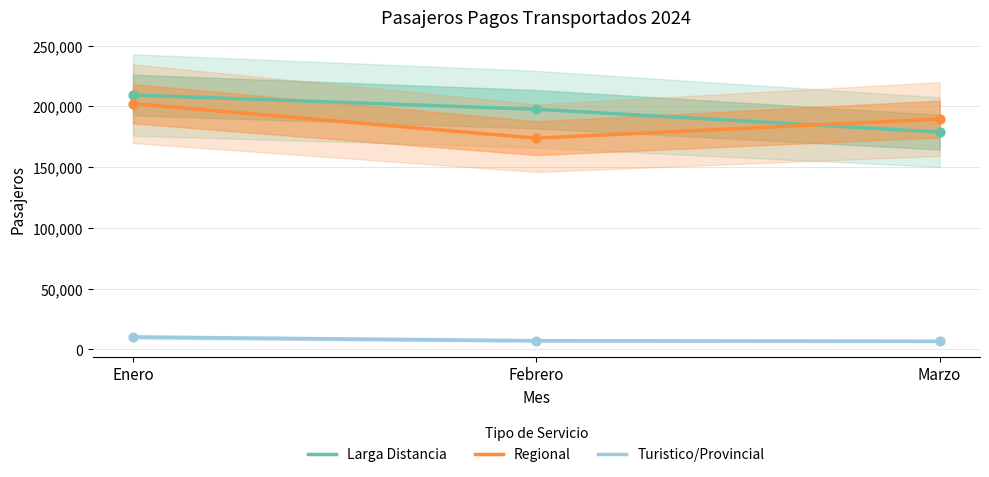

At which category is the sum across all series the highest?

Enero